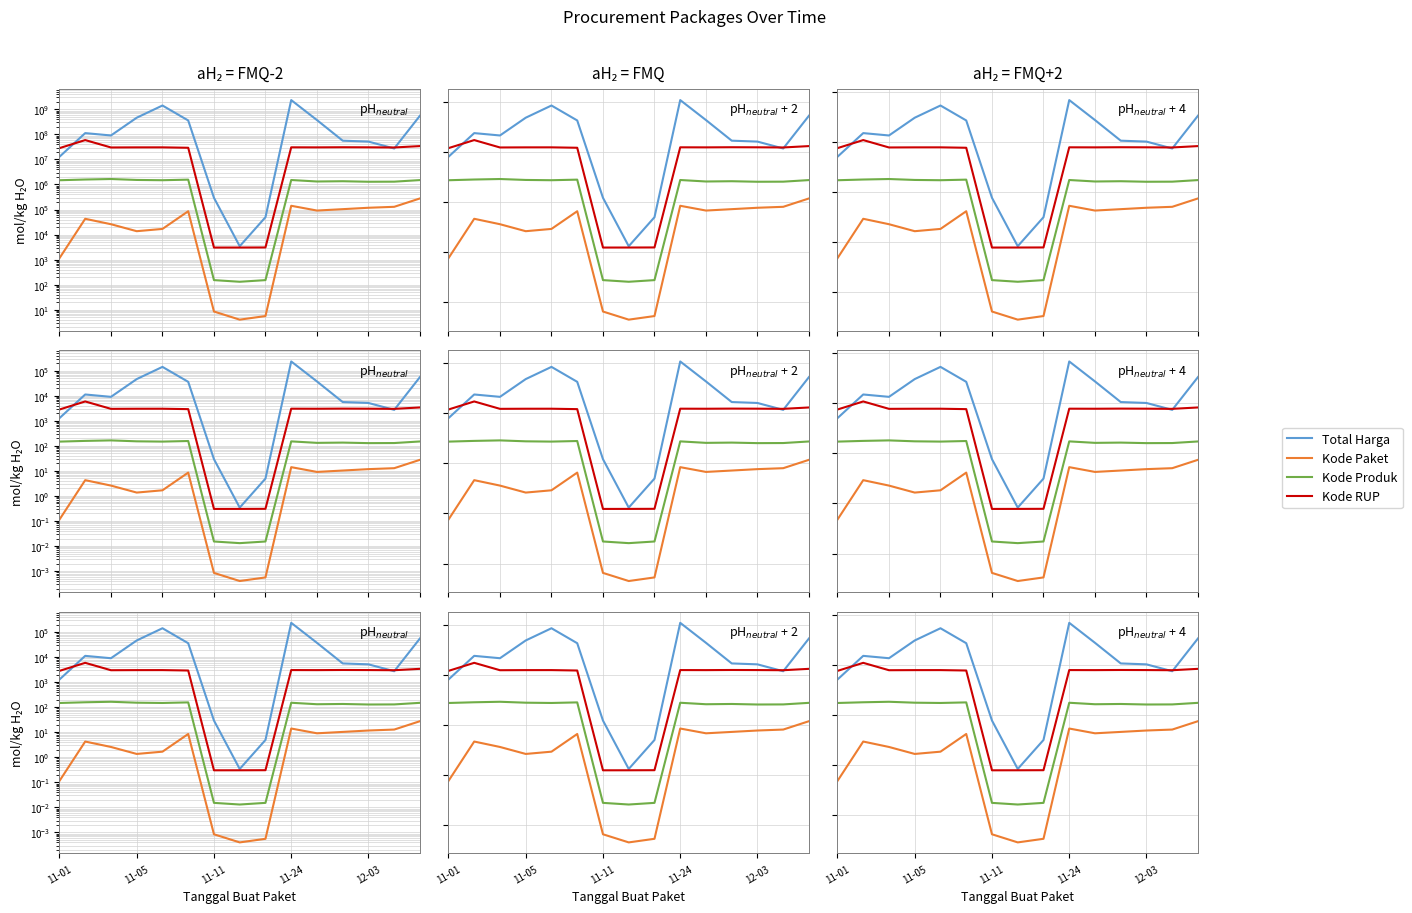

What is the label of the 9th point from the left?

8